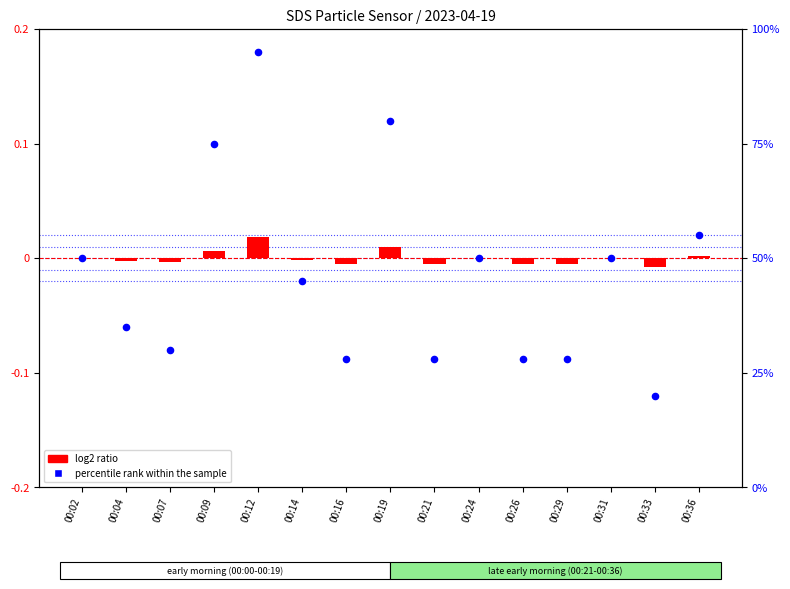

At which category is the sum across all series the highest?

00:12